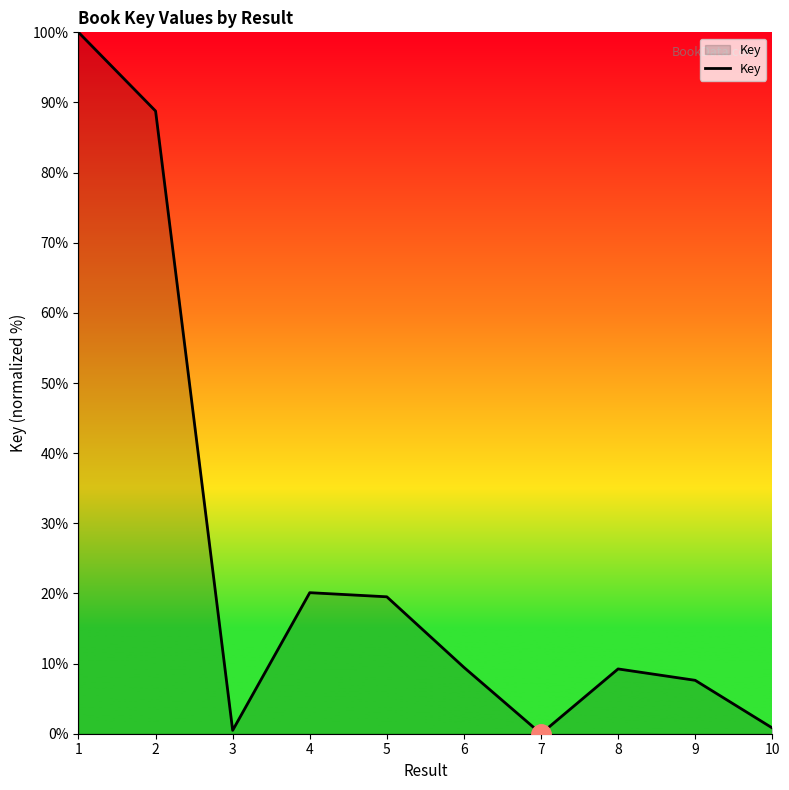

What value does the data have at 6?

9.5